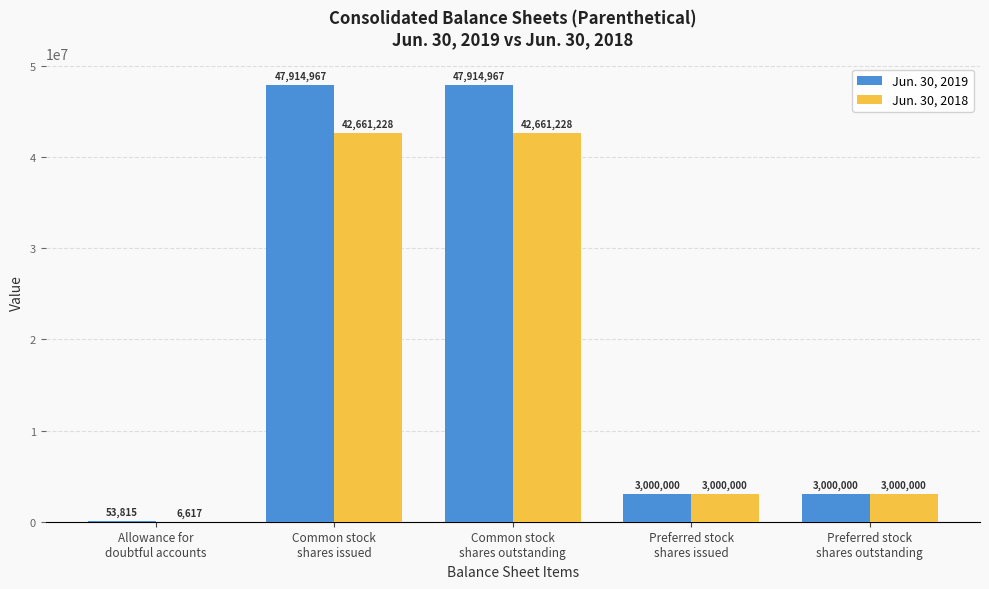

What is the maximum value shown in the chart?

47914967